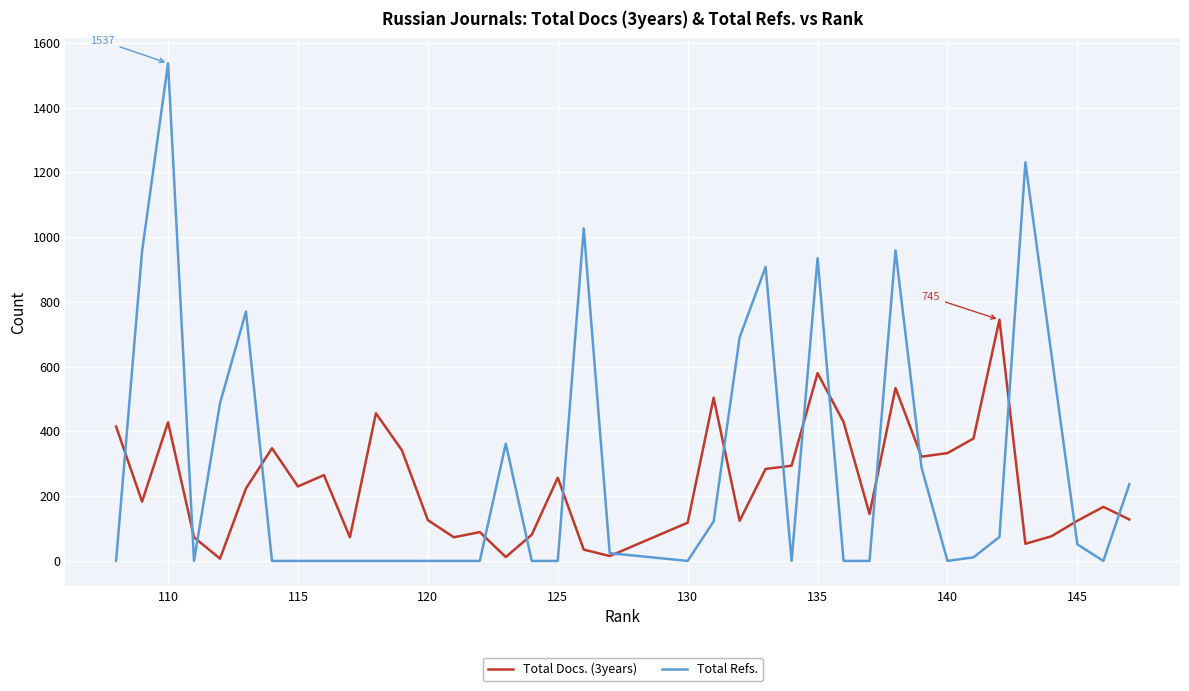

True or false: Total Docs. (3years) has more than 2 interior local peaks.

True